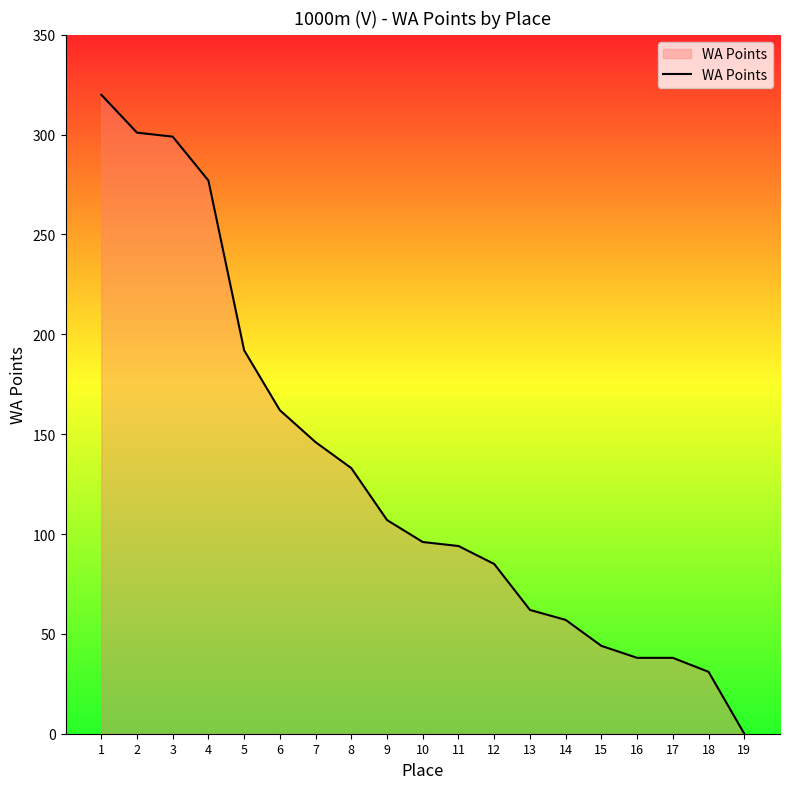

Reading left to right, extract all data points from this chart.

320	301	299	277	192	162	146	133	107	96	94	85	62	57	44	38	38	31	0